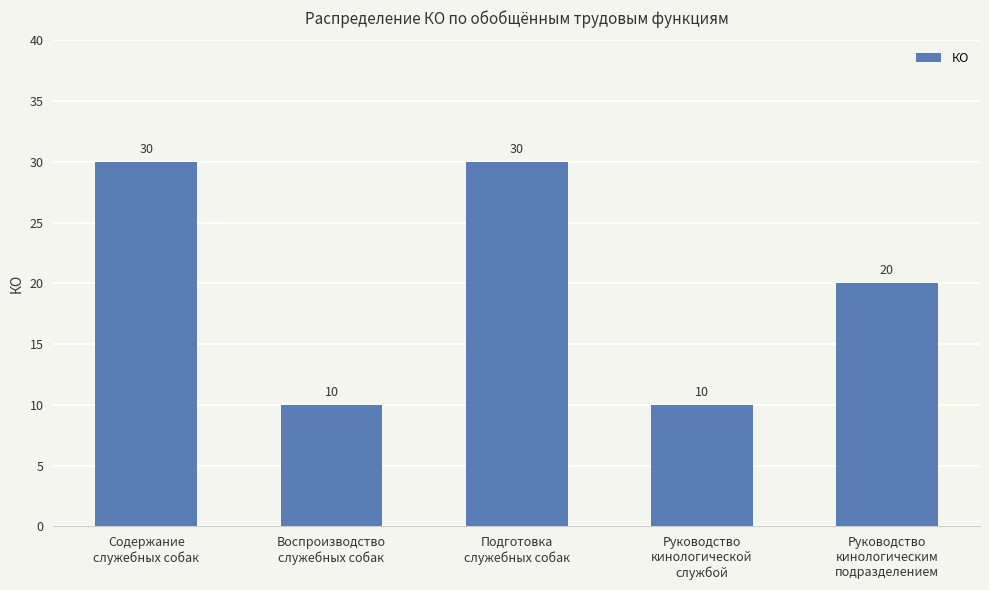

What is the maximum value shown in the chart?

30